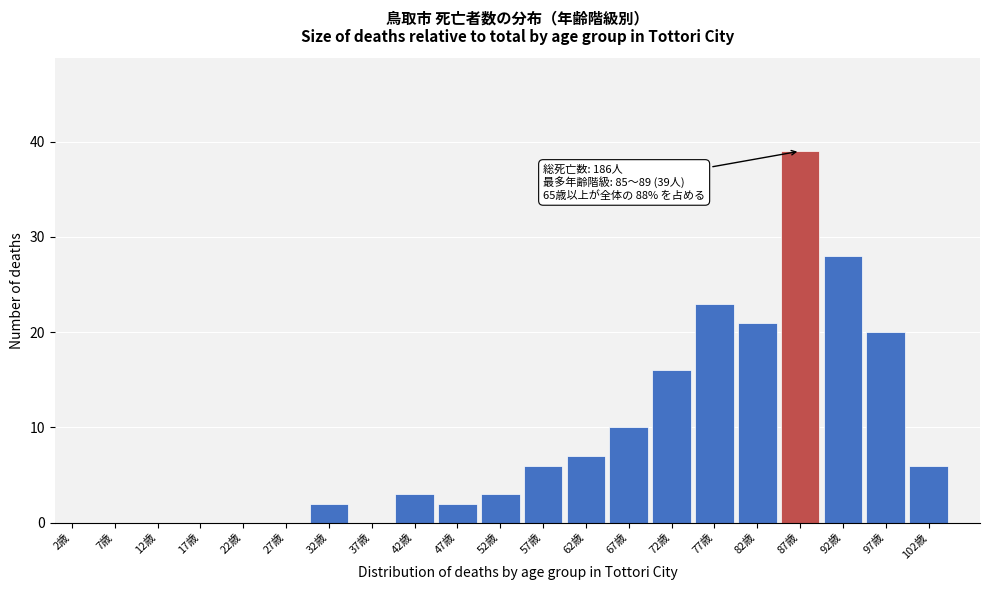

Reading left to right, extract all data points from this chart.

2歳=0	7歳=0	12歳=0	17歳=0	22歳=0	27歳=0	32歳=2	37歳=0	42歳=3	47歳=2	52歳=3	57歳=6	62歳=7	67歳=10	72歳=16	77歳=23	82歳=21	87歳=39	92歳=28	97歳=20	102歳=6